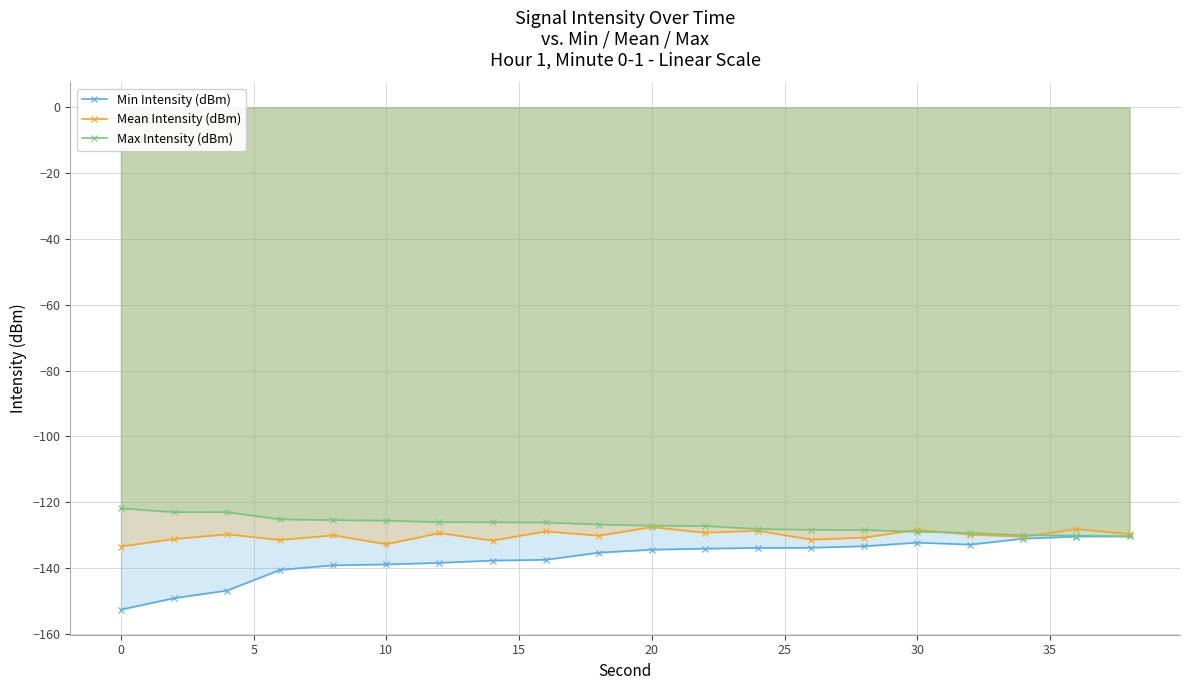

The value of Min Intensity (dBm) at 30 is -132.3. True or false?

True